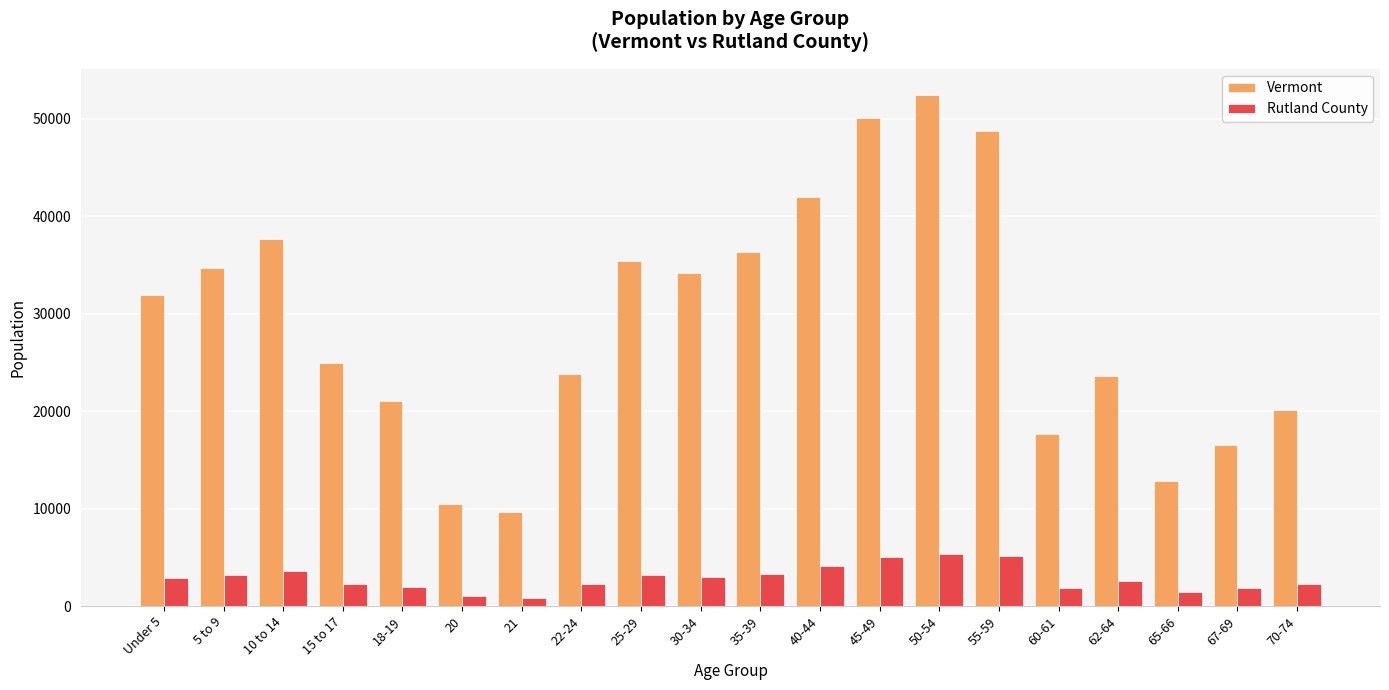

Which series has the largest total across all categories?

Vermont